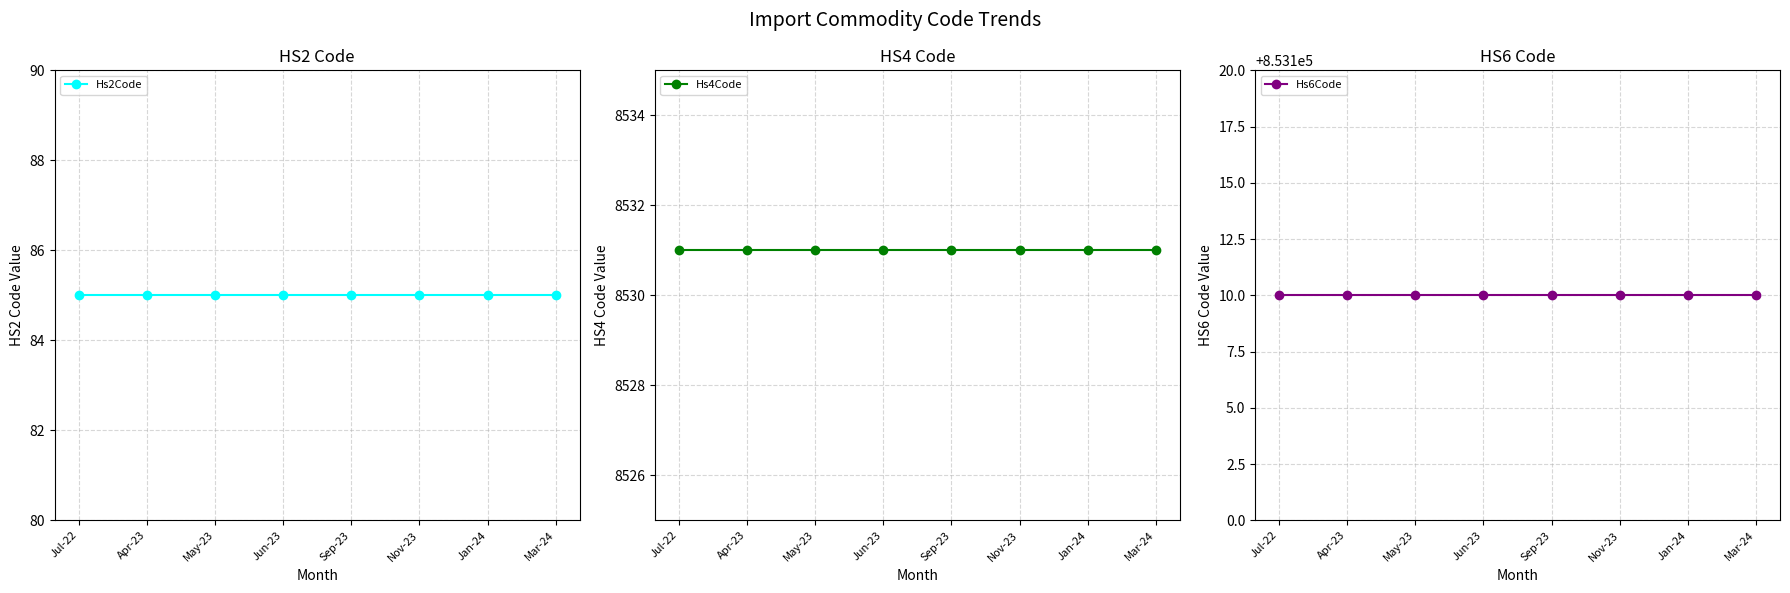

Reading right to left, list all the values displayed in this chart.

Hs2Code: Mar-24=85	Jan-24=85	Nov-23=85	Sep-23=85	Jun-23=85	May-23=85	Apr-23=85	Jul-22=85
Hs4Code: Mar-24=8531	Jan-24=8531	Nov-23=8531	Sep-23=8531	Jun-23=8531	May-23=8531	Apr-23=8531	Jul-22=8531
Hs6Code: Mar-24=853110	Jan-24=853110	Nov-23=853110	Sep-23=853110	Jun-23=853110	May-23=853110	Apr-23=853110	Jul-22=853110